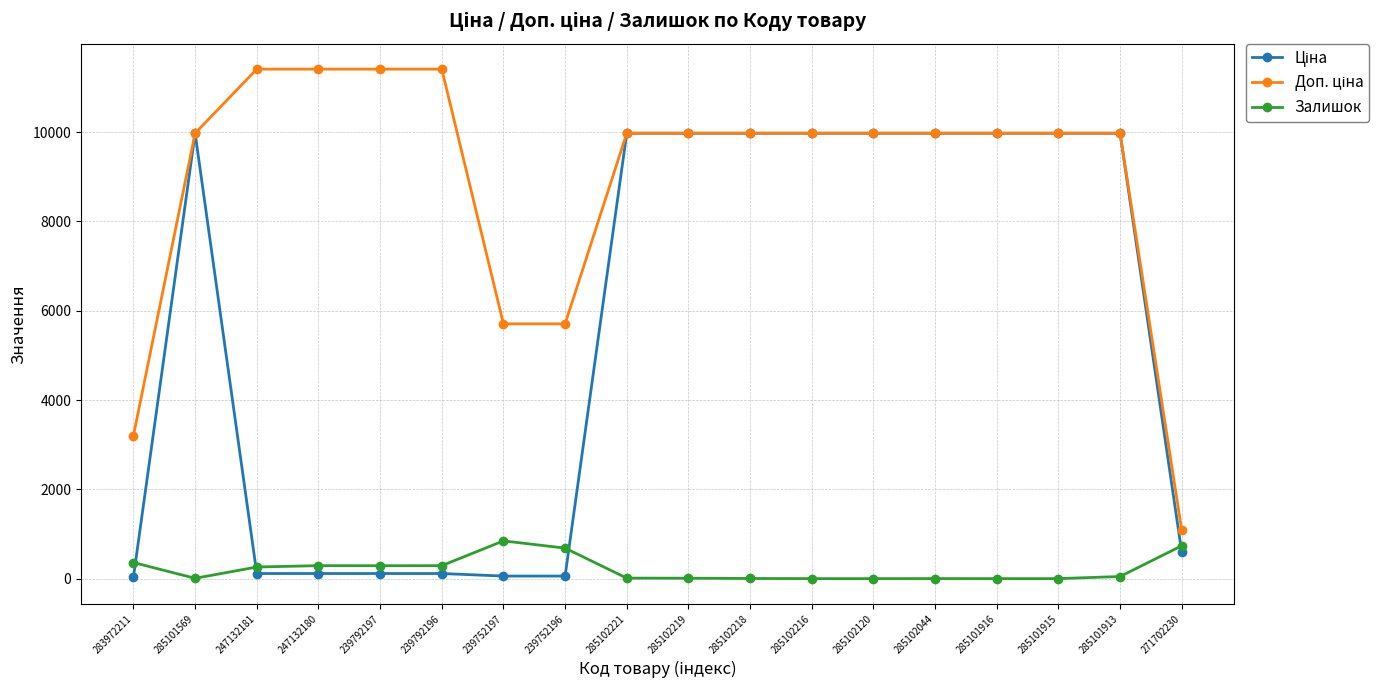

Does the chart have visible grid lines?

Yes